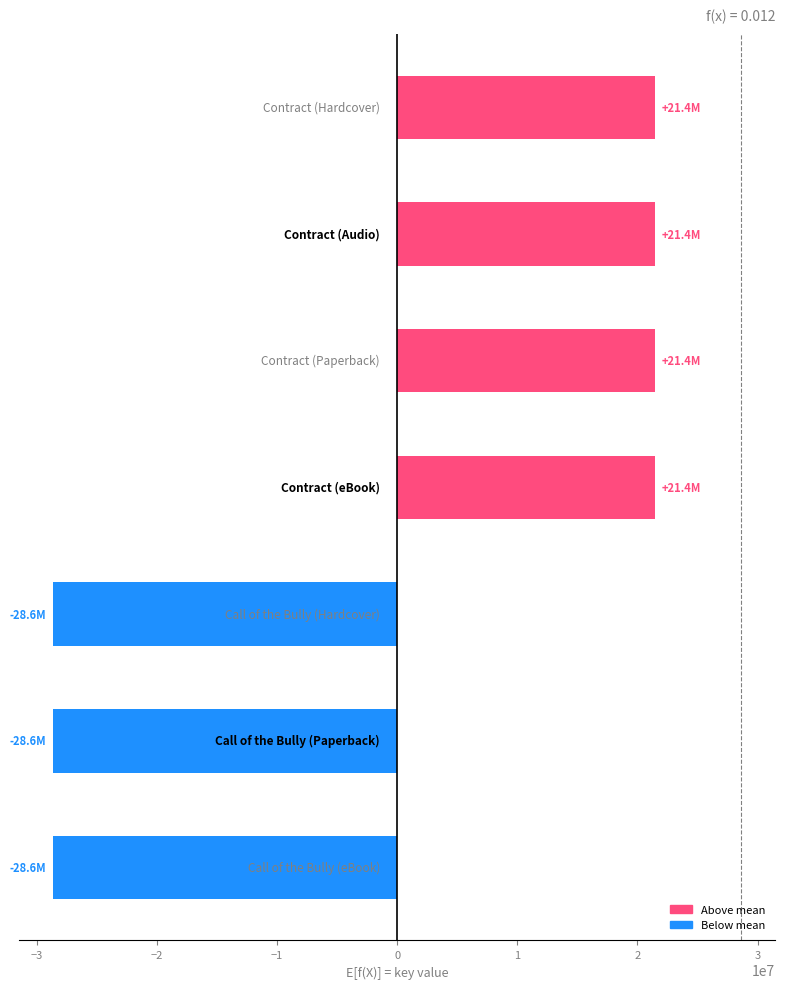

What is the smallest value displayed?

-28596870.9